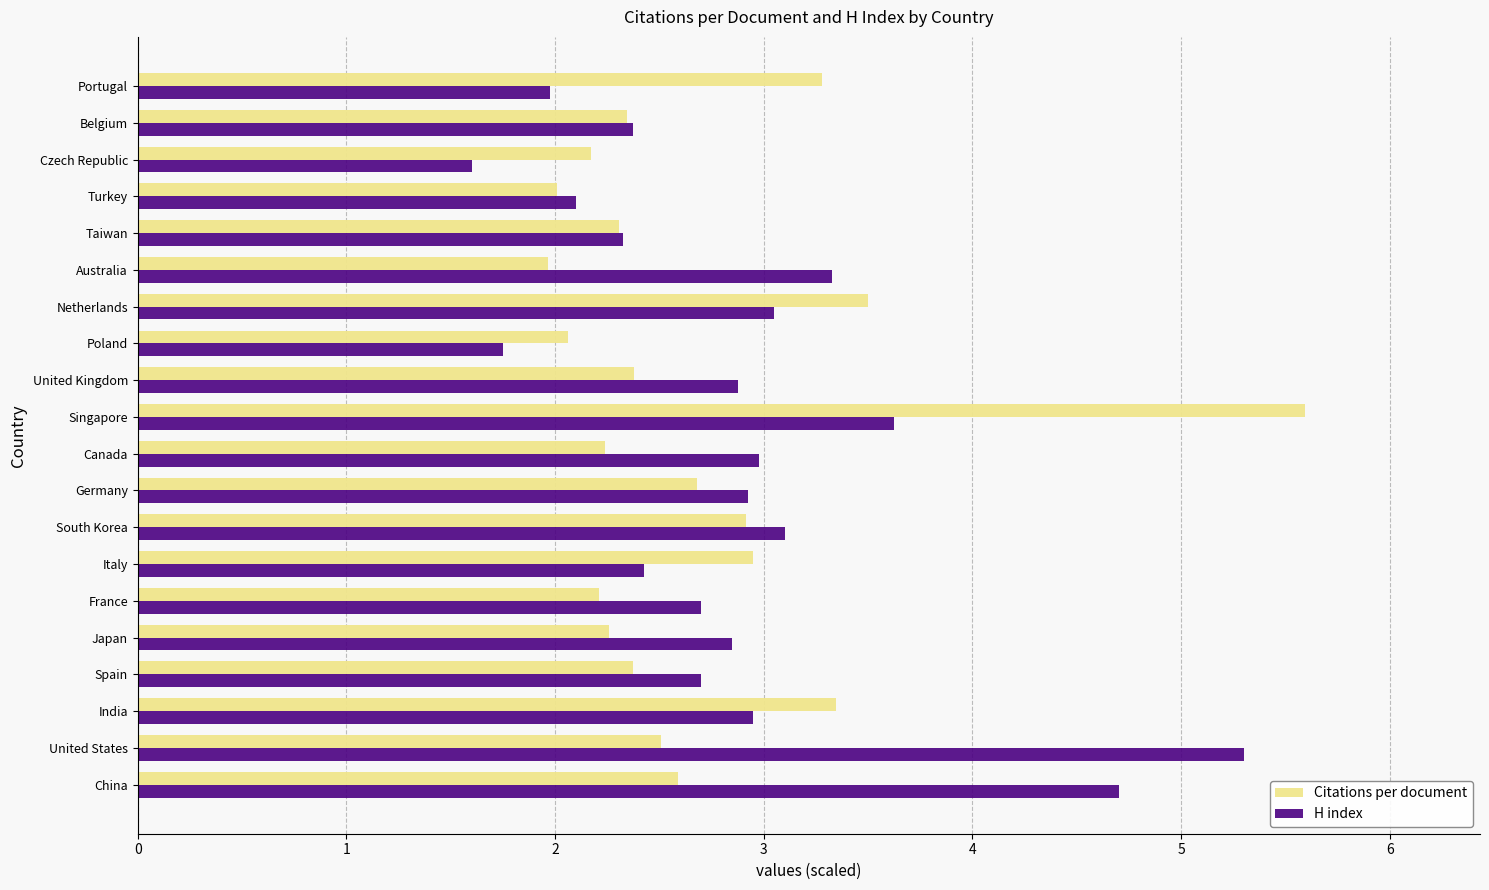

Which label corresponds to the smallest value in the chart?

Czech Republic